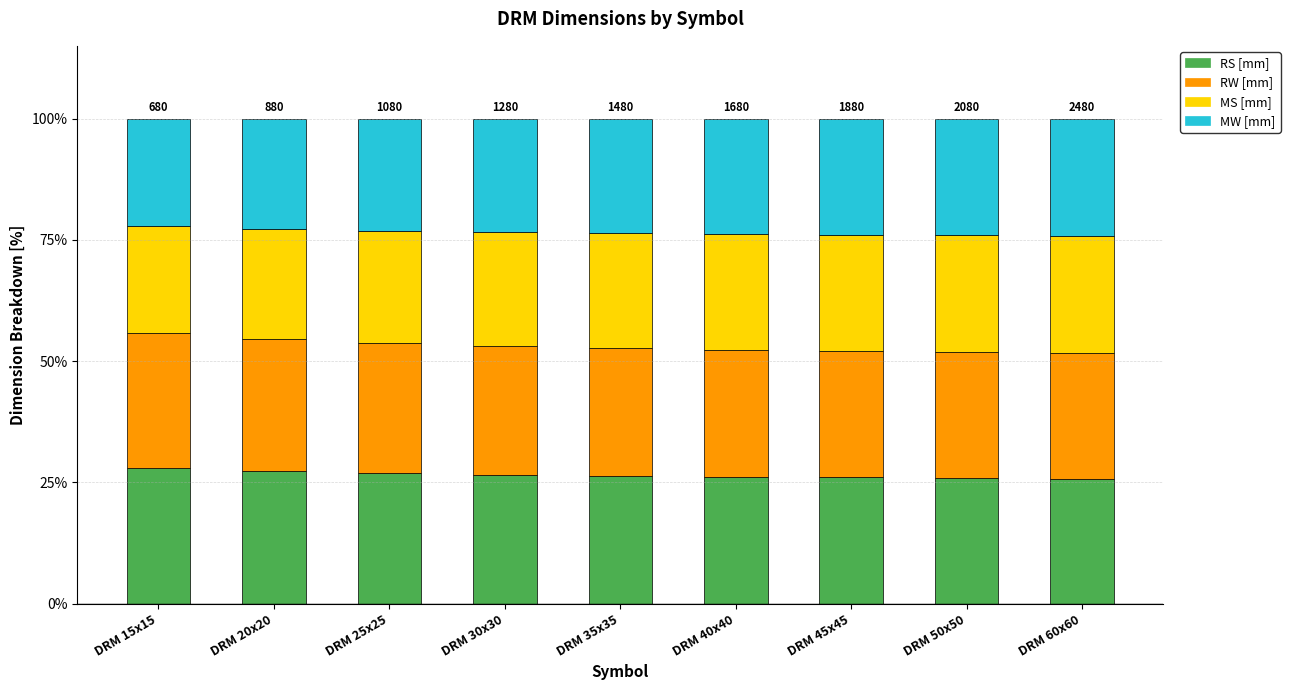

True or false: RS [mm] has a value of 42.2 at DRM 50x50.

False